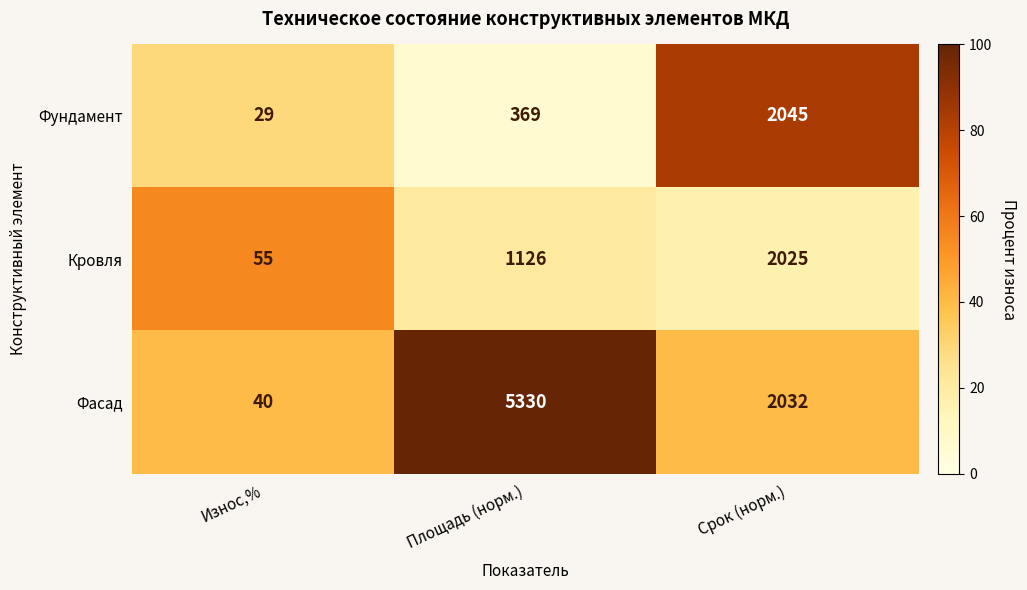

Rank the series by their maximum value, from highest to lowest.

Фасад, Фундамент, Кровля